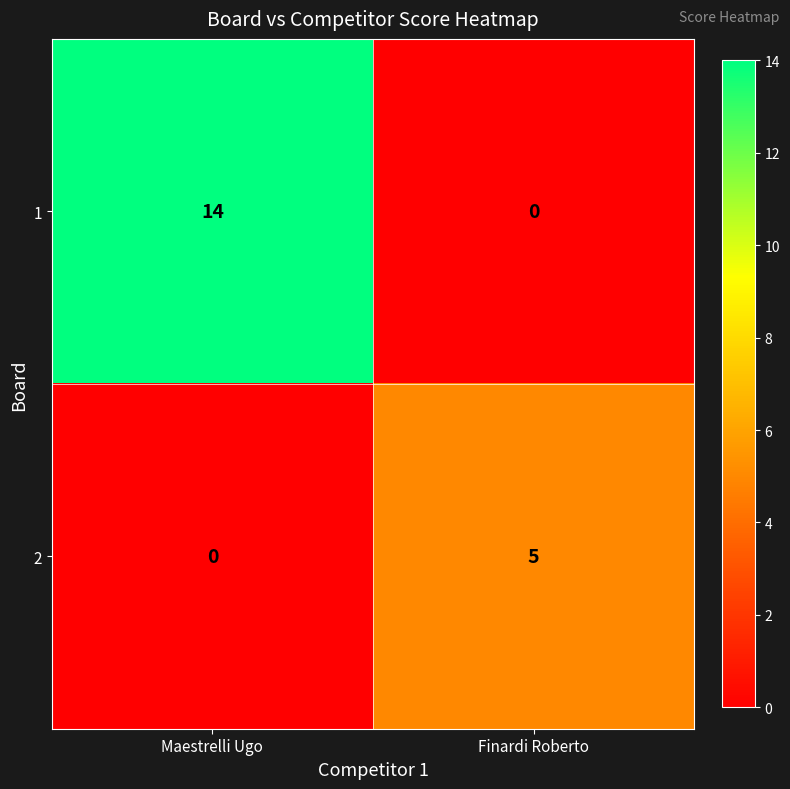

What is the greatest value displayed?

14